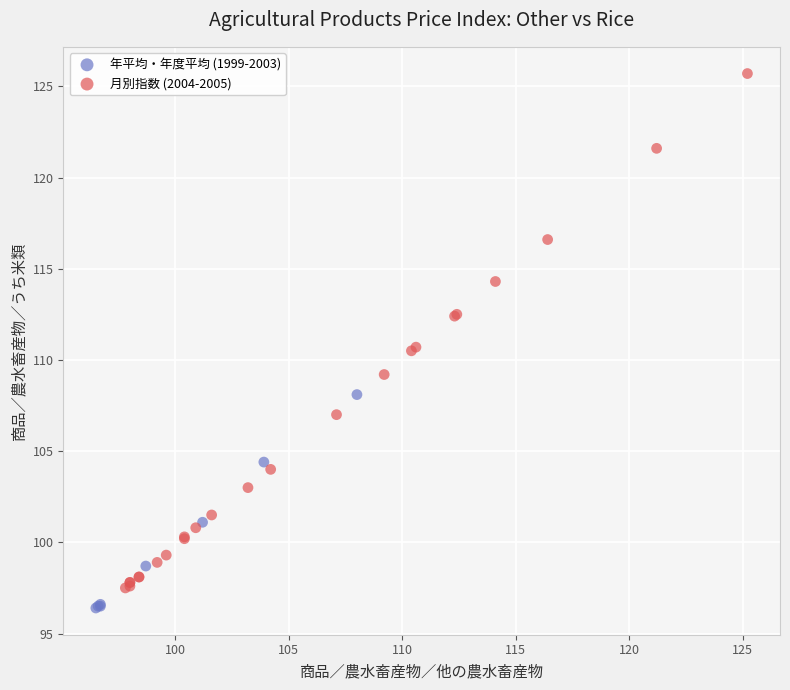

Which series has the largest Y range (max minus min)?

月別指数 (2004-2005)